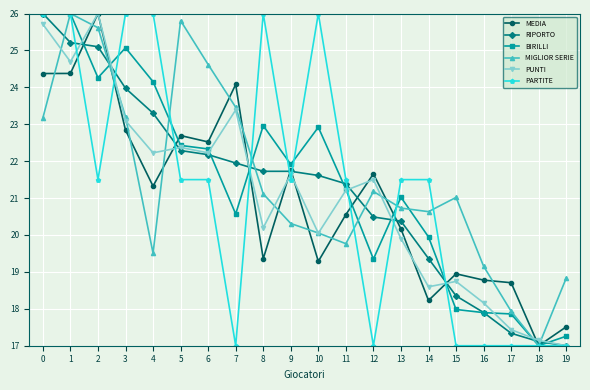

What is the difference between the BIRILLI values at 0 and 16?

8.1